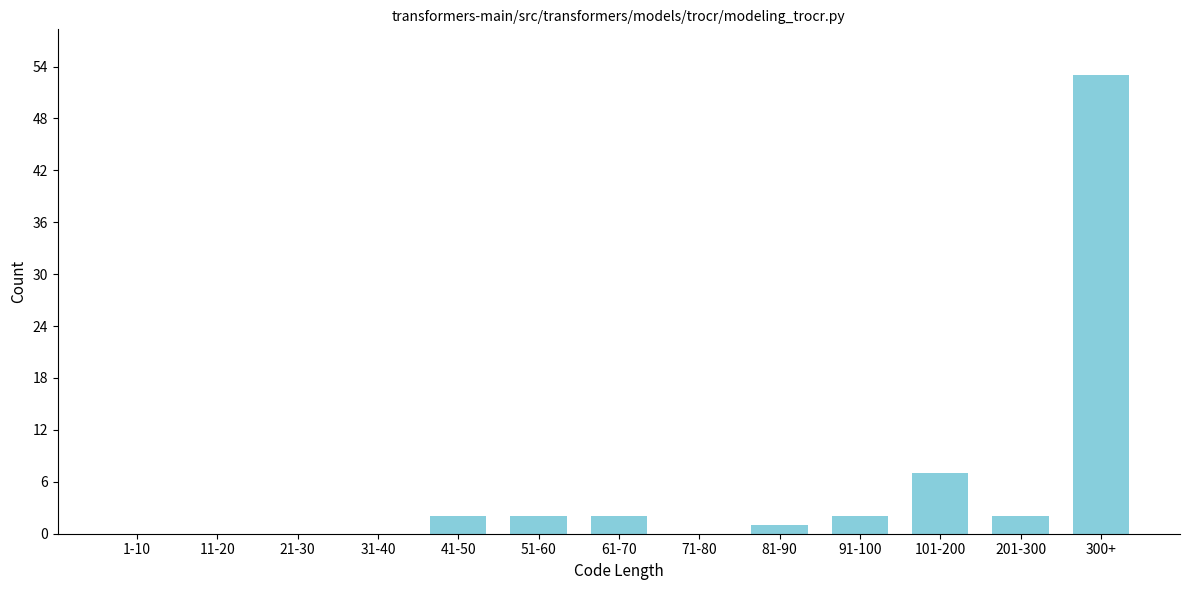

Reading left to right, extract all data points from this chart.

1-10=0	11-20=0	21-30=0	31-40=0	41-50=2	51-60=2	61-70=2	71-80=0	81-90=1	91-100=2	101-200=7	201-300=2	300+=53